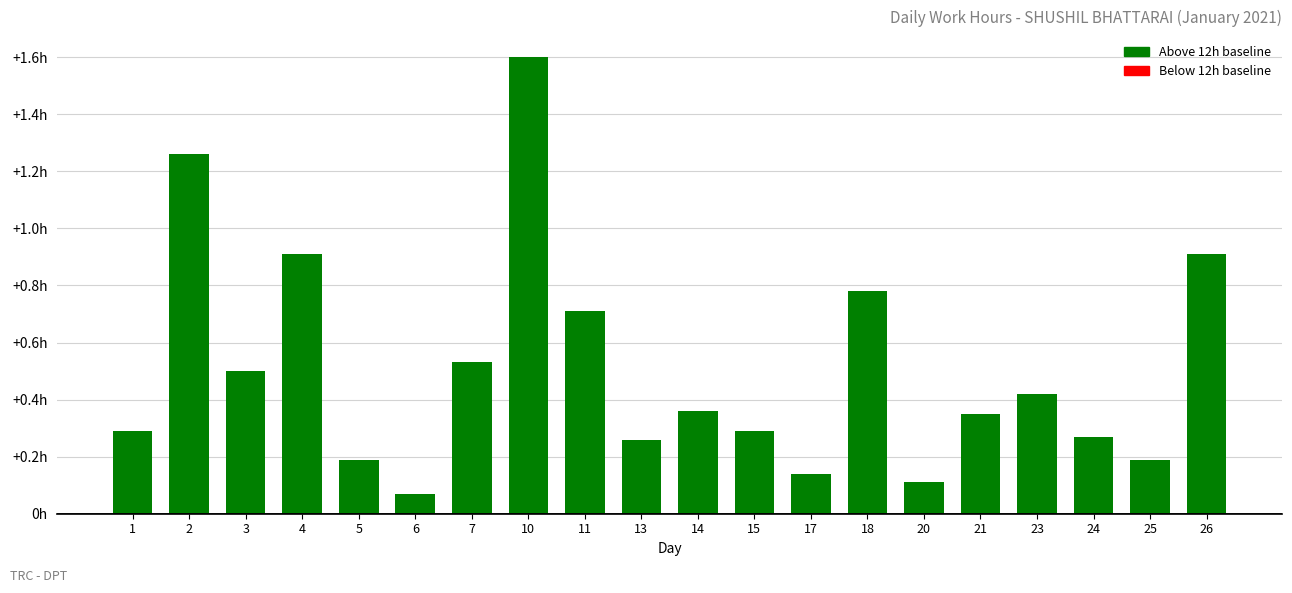

Reading left to right, list all the values displayed in this chart.

1=0.3	2=1.3	3=0.5	4=0.9	5=0.2	6=0.1	7=0.5	10=1.6	11=0.7	13=0.3	14=0.4	15=0.3	17=0.1	18=0.8	20=0.1	21=0.3	23=0.4	24=0.3	25=0.2	26=0.9